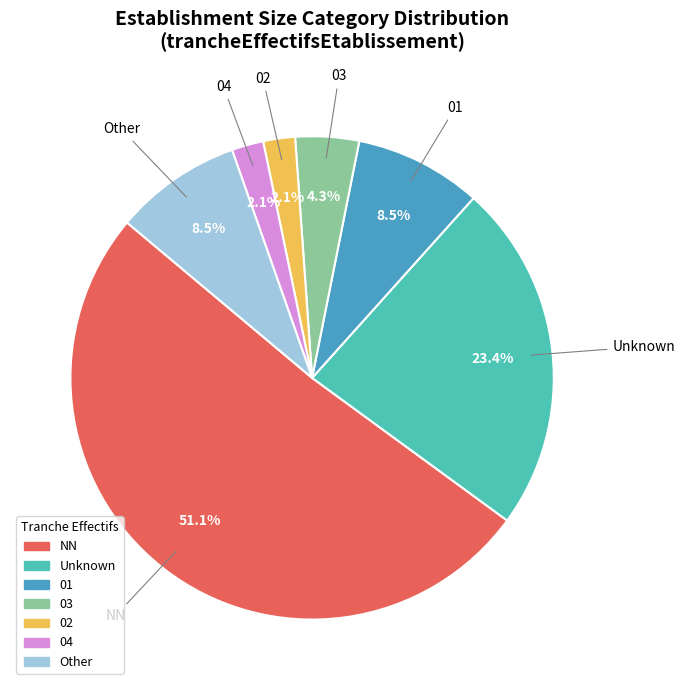

Count the number of slices in the pie.

7